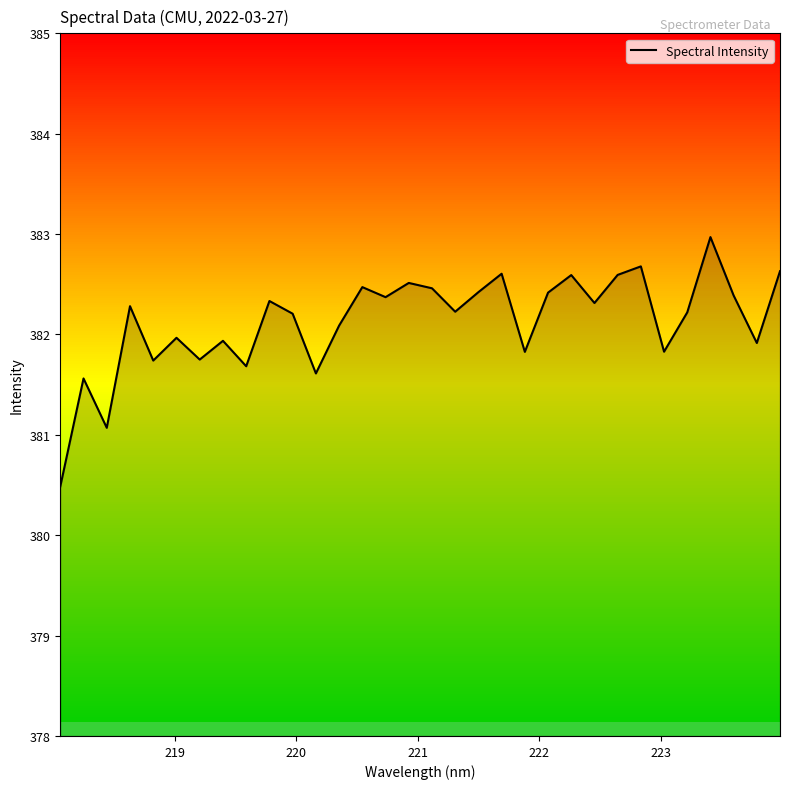

What is the difference between the maximum and minimum values?

2.5